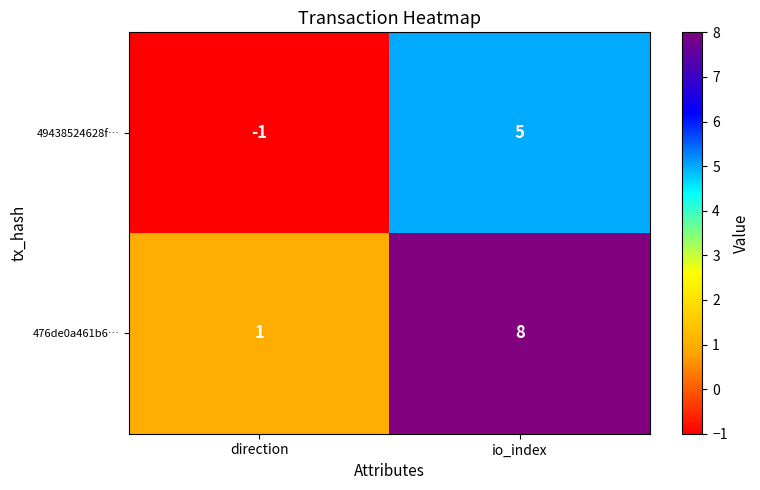

Reading left to right, extract all data points from this chart.

49438524628f…: -1	5
476de0a461b6…: 1	8